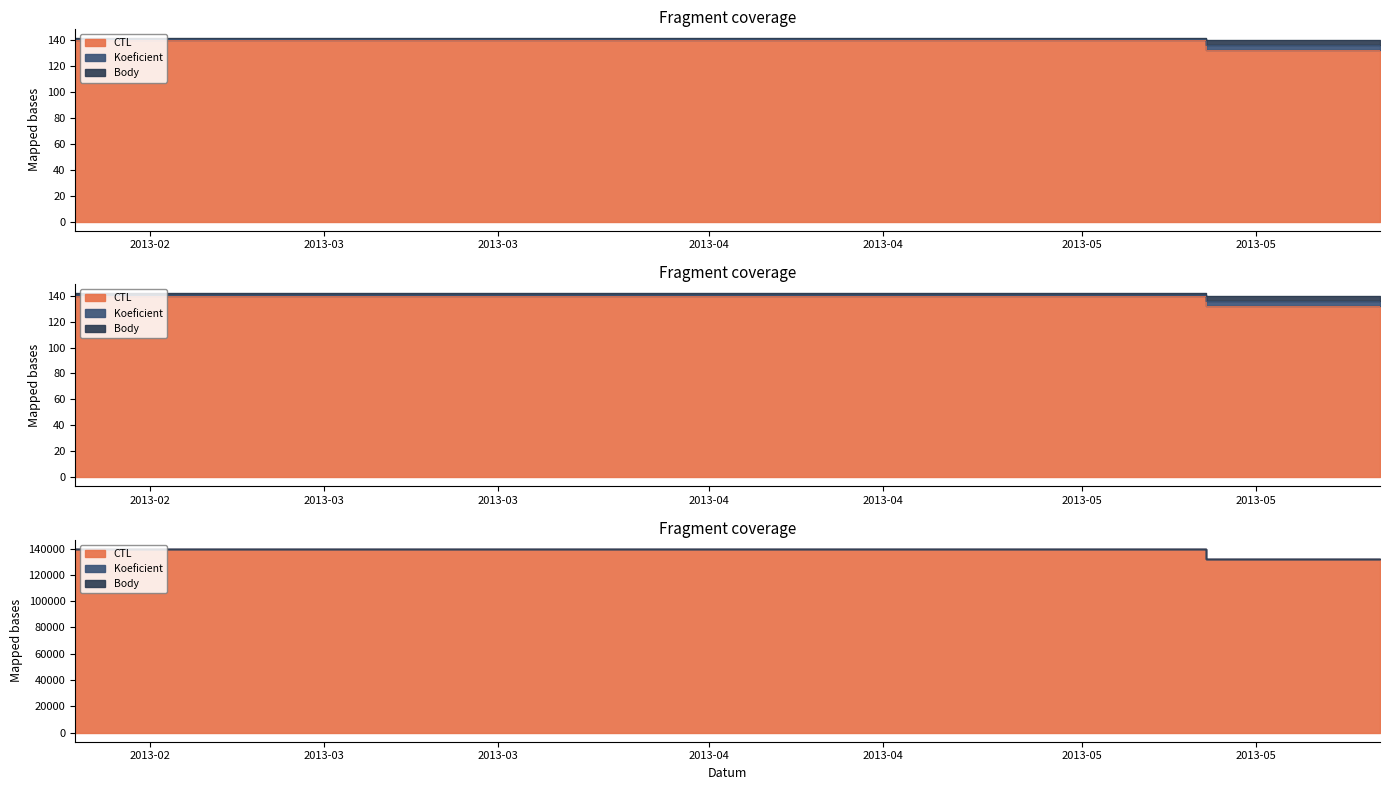

What is the sum of all Koeficient values?

404.1